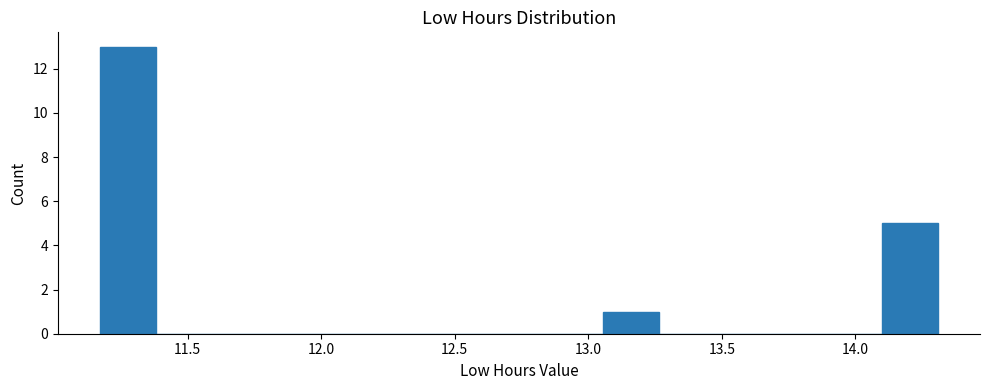

Over which range of the x-axis is the bar tallest?

11.15 to 11.40